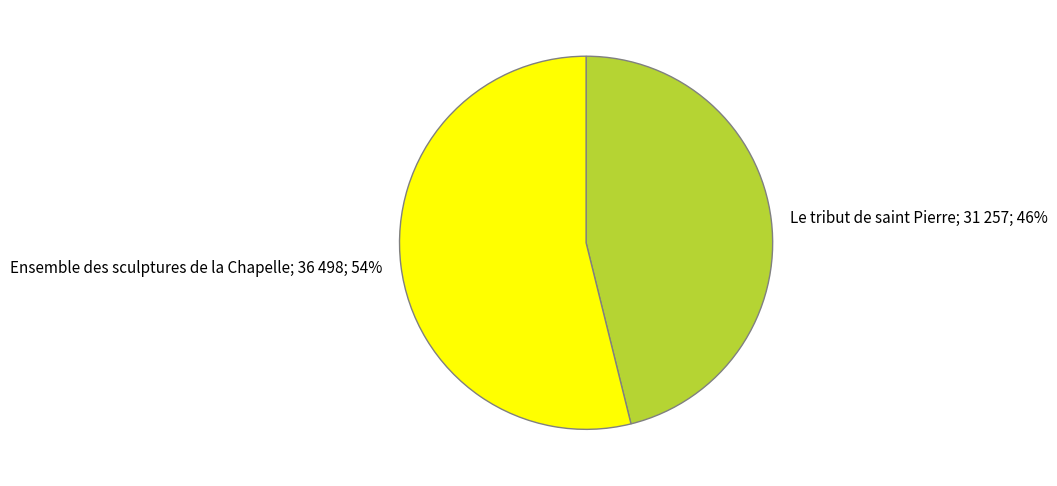

Is there a majority slice in this chart?

Yes